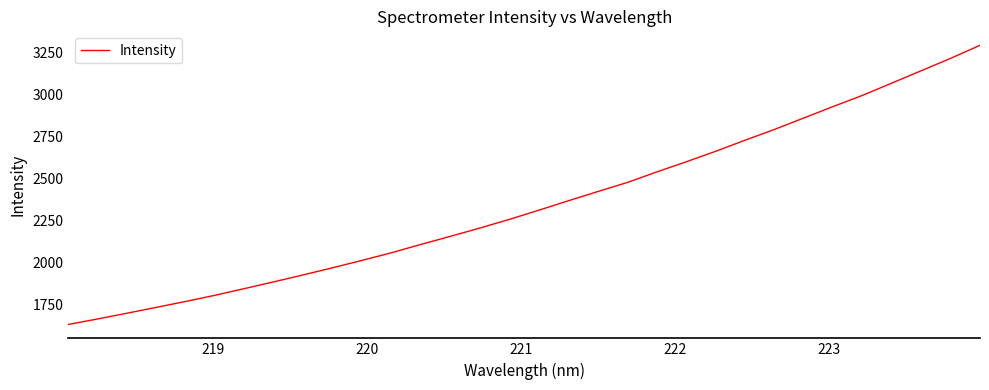

What is the smallest value displayed?

1631.4